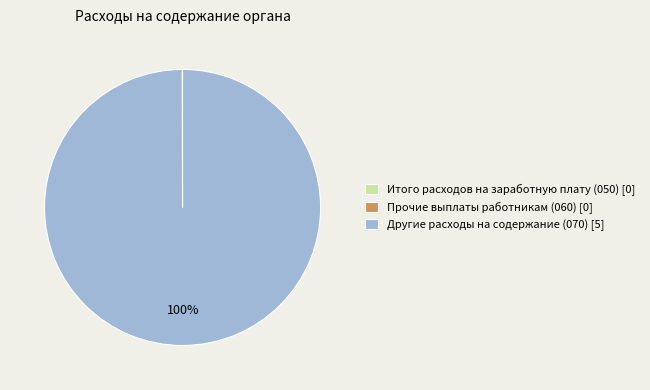

True or false: Другие расходы на содержание (070) [5] accounts for 100% of the total.

True